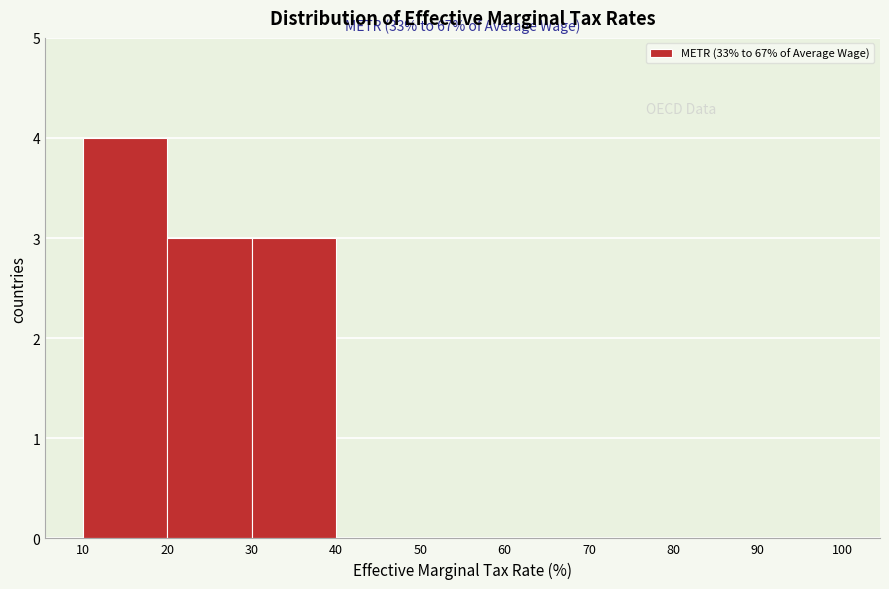

Which range on the x-axis has the tallest bar?

10 to 20